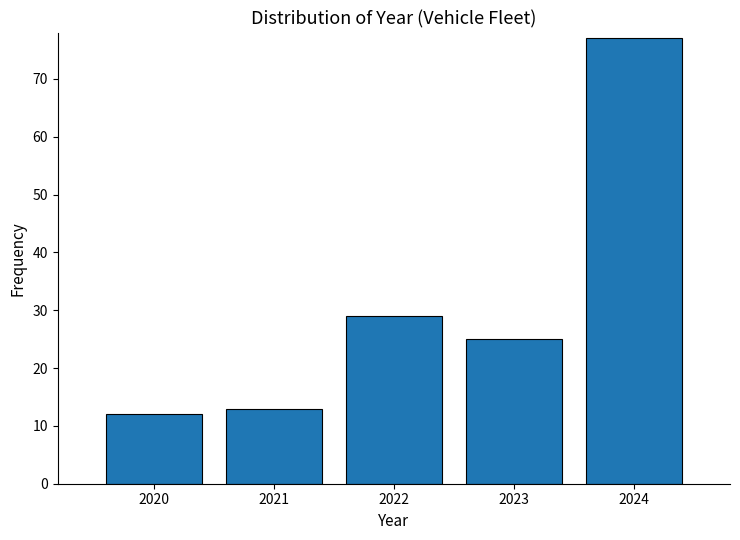

What is the height of the bar covering 2022.5 to 2023.5 on the x-axis? The values are not printed on the chart, so give them approximately, as read against the axis.

25